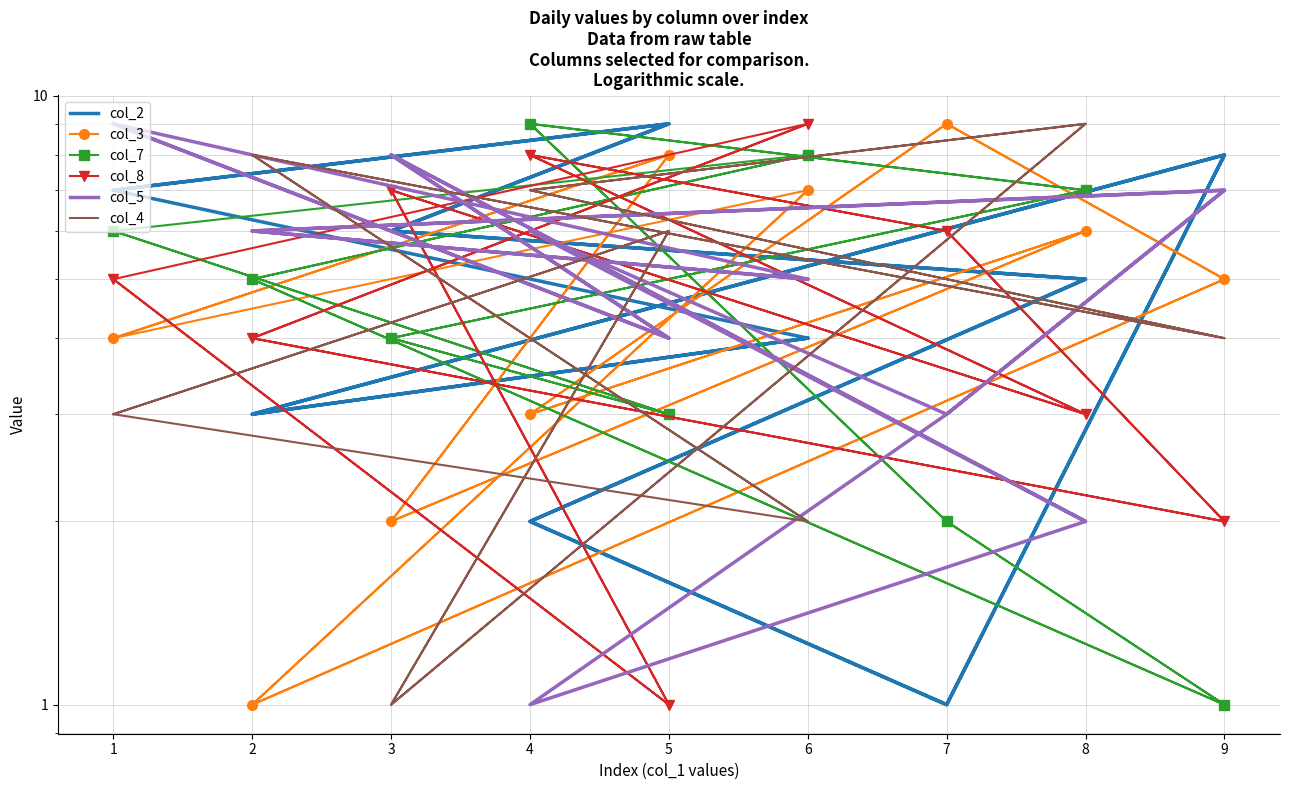

Which category has the highest value across all series?

5